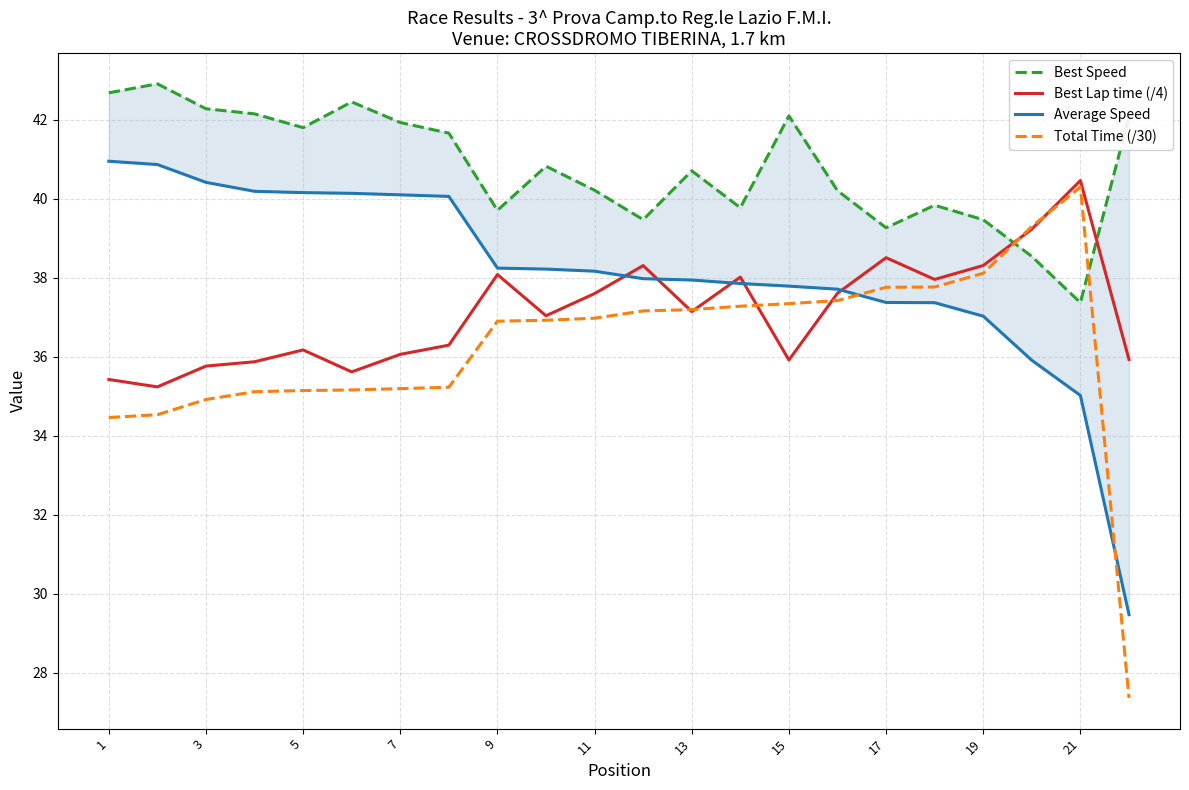

Is it true that Best Lap time (/4) equals 38.5 at 17?

True